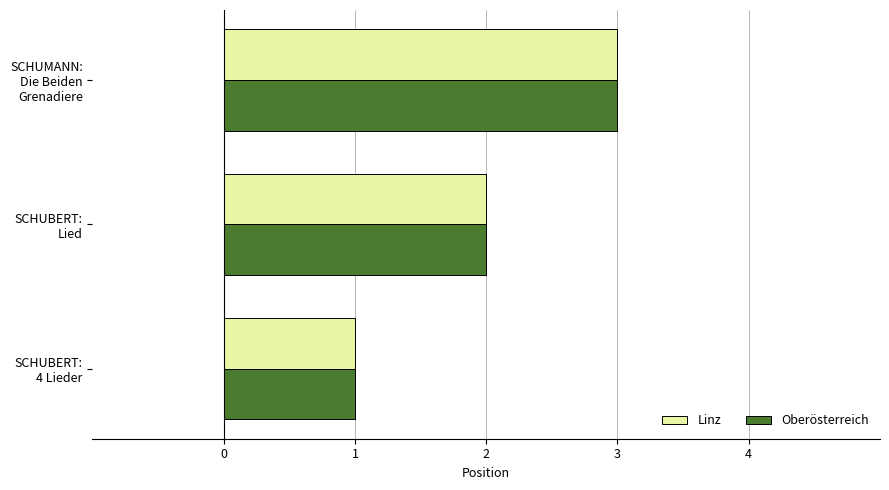

What is the highest value of the Oberösterreich series?

3